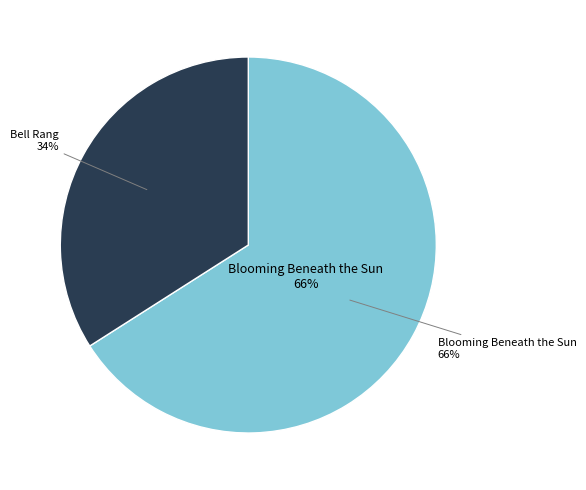

The Blooming Beneath the Sun slice represents 66% of the pie. True or false?

True